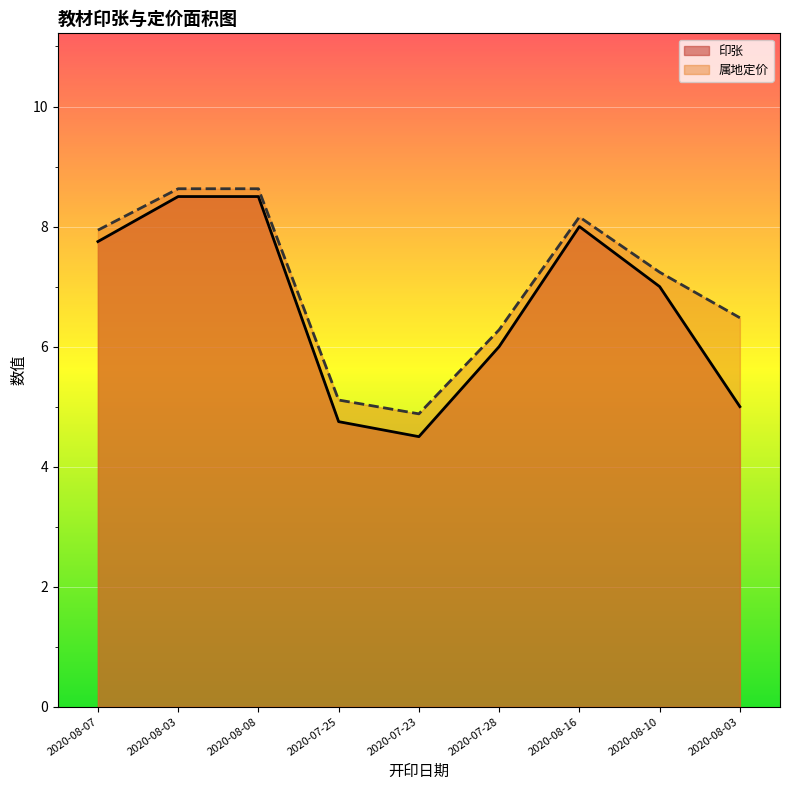

Reading left to right, list all the values displayed in this chart.

印张: 7.8	8.5	8.5	4.8	4.5	6.0	8.0	7.0	5.0
属地定价: 7.9	8.6	8.6	5.1	4.9	6.3	8.2	7.2	6.5